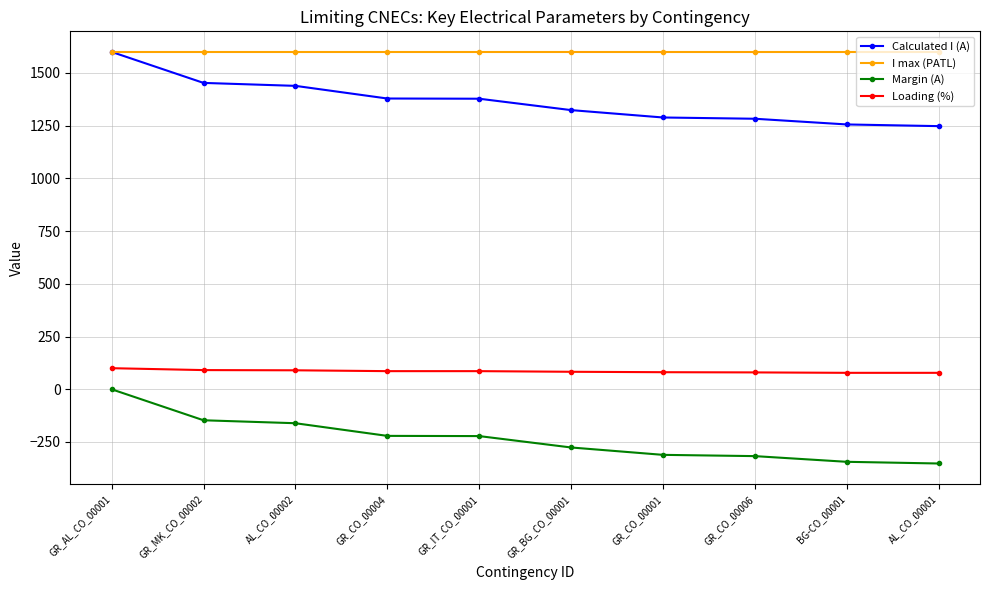

Where does the Loading (%) series first go above 86?

GR_AL_CO_00001